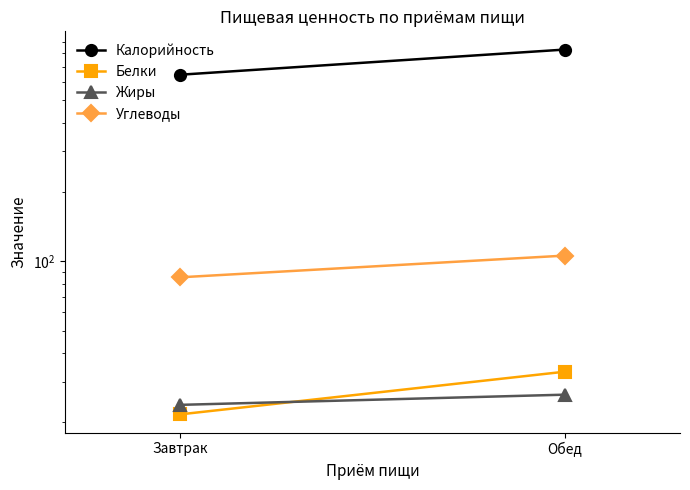

What is the label of the 1st point from the left?

Завтрак